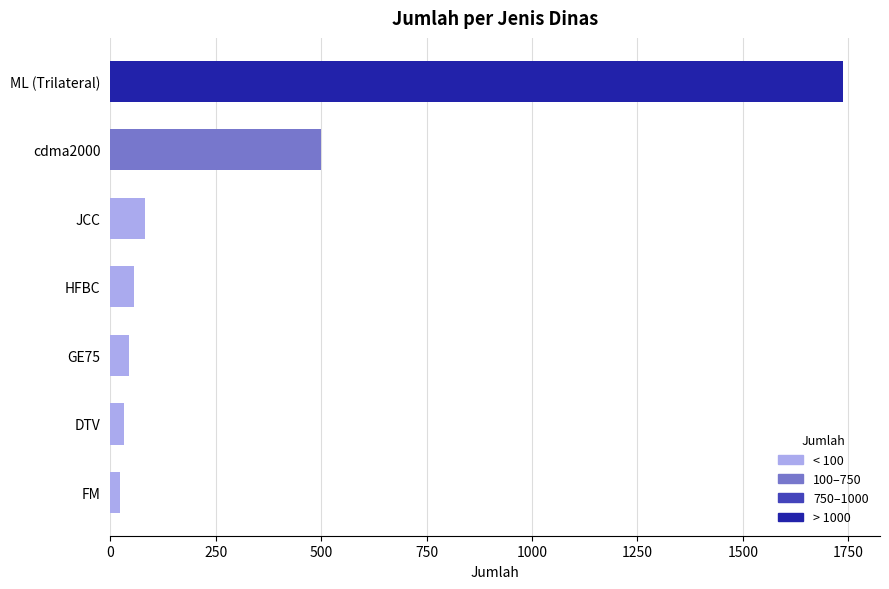

Reading bottom to top, list all the values displayed in this chart.

24	34	44	57	82	500	1738